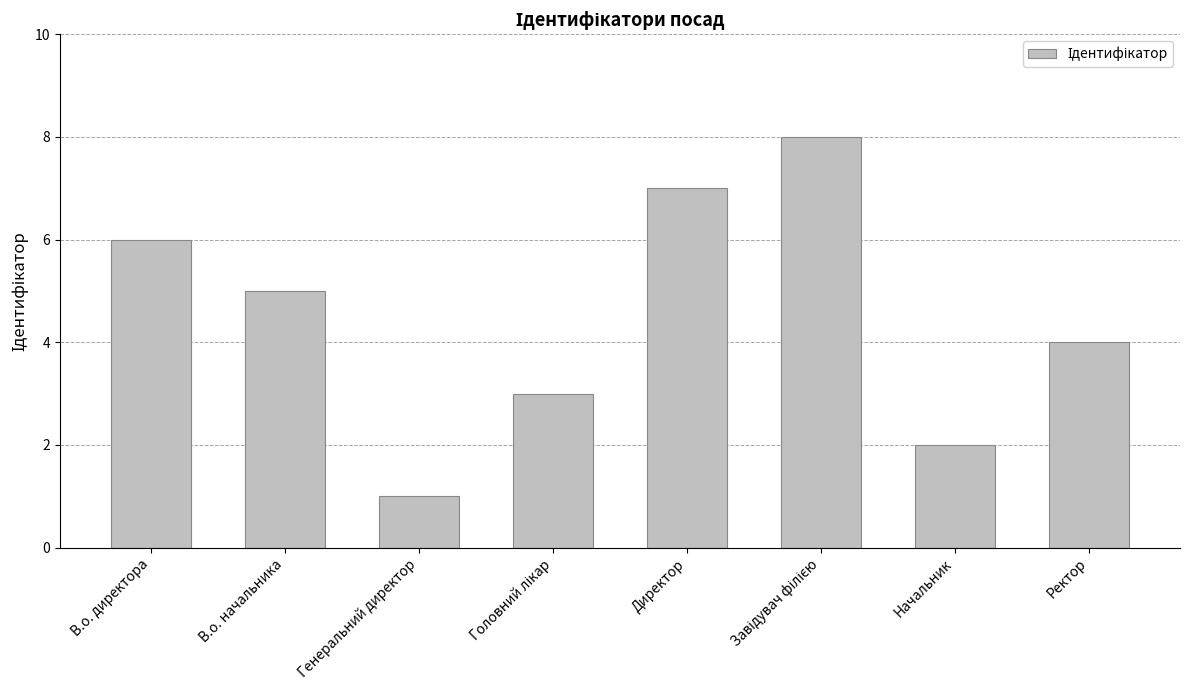

What is the difference between the maximum and minimum values?

7